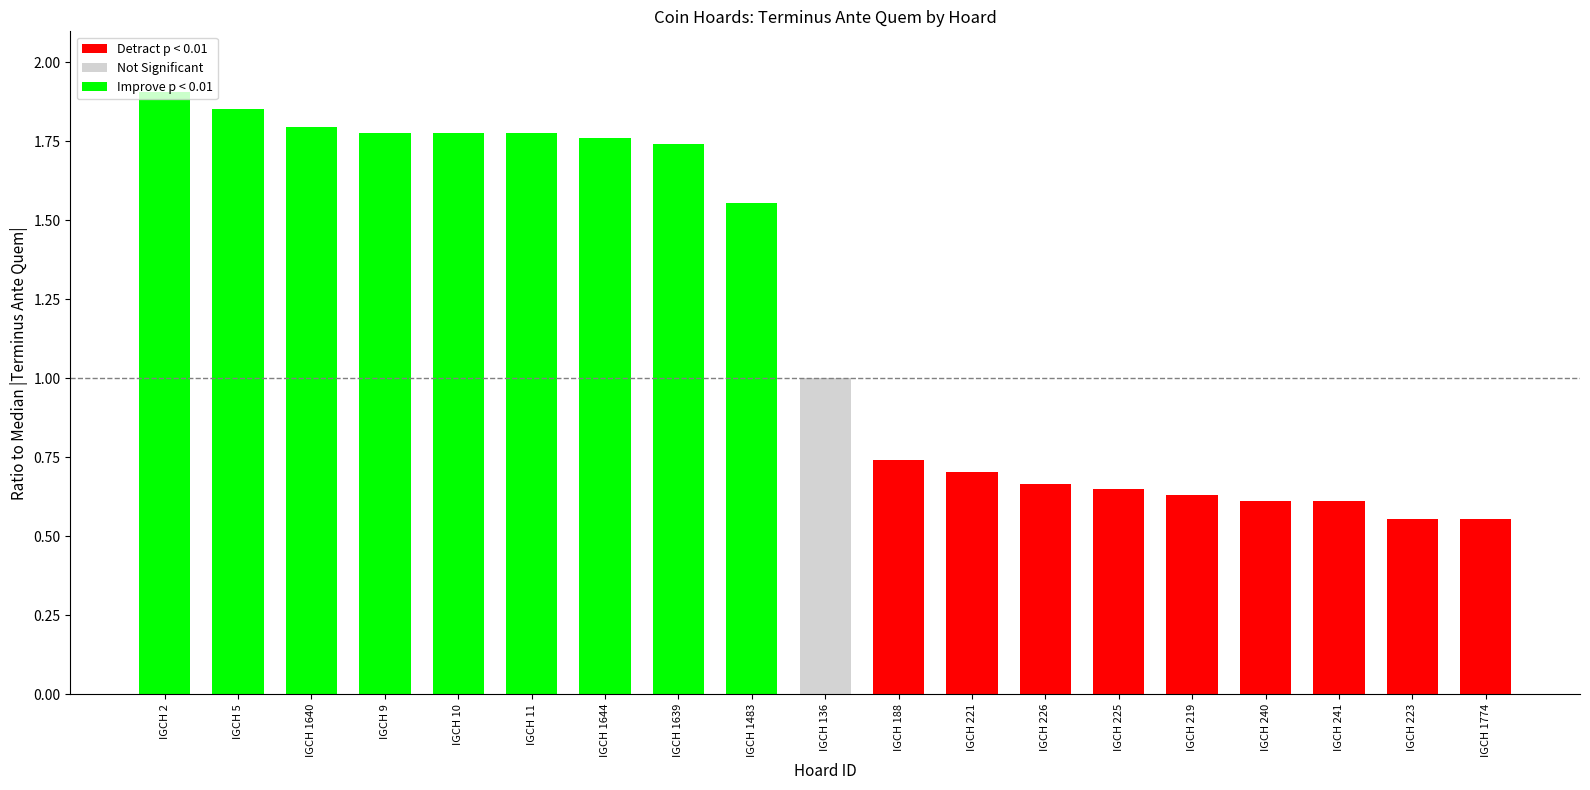

What is the value of the Detract p < 0.01 bar at the 1st from the left?

0.7